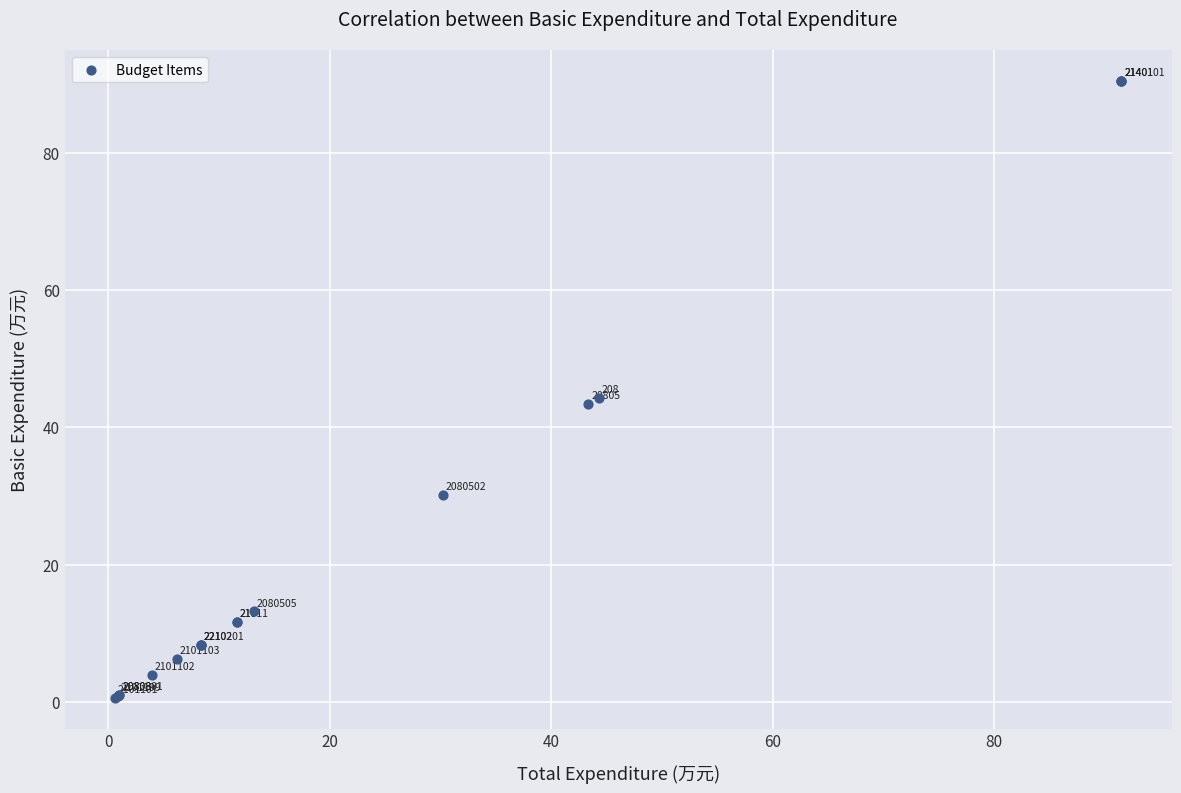

What Y value in the scatter plot is closest to 45?

44.3